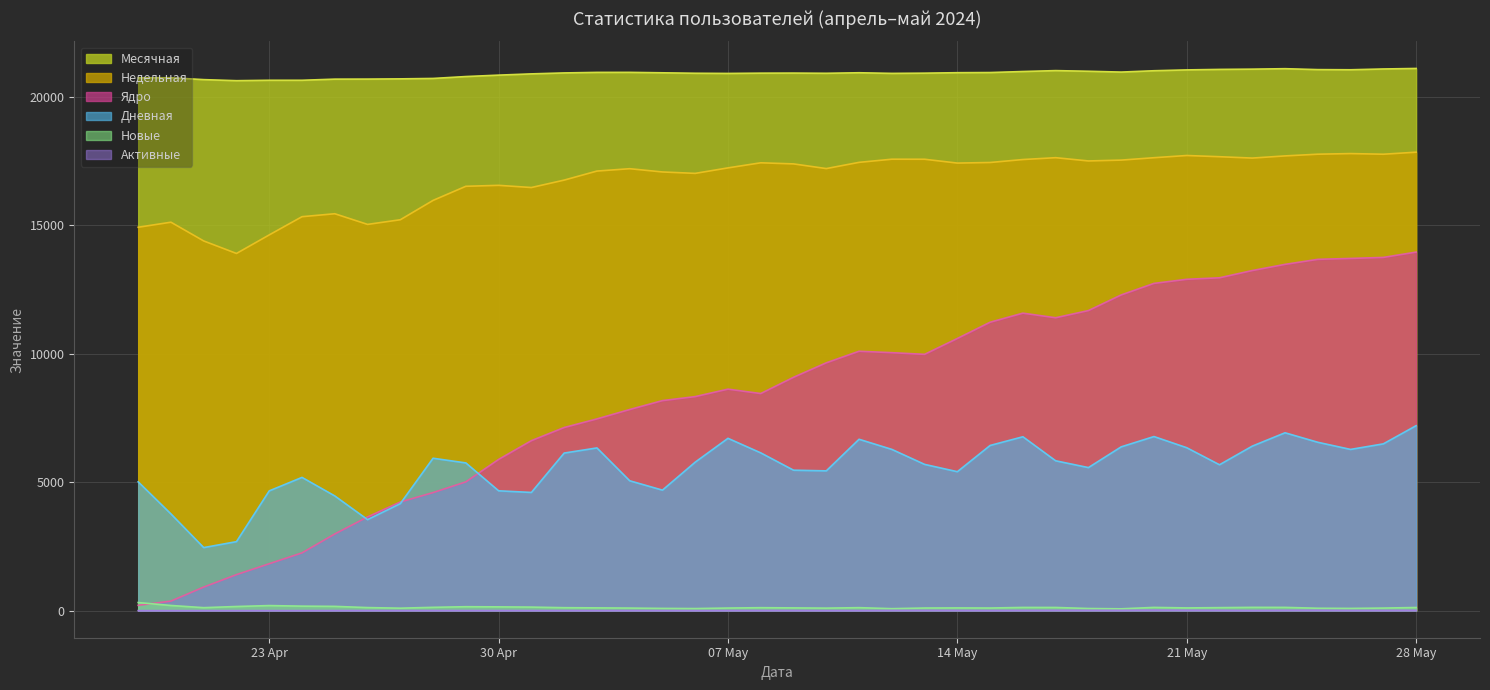

What is the difference between the Новые values at 2024-05-12 and 2024-05-26?

10